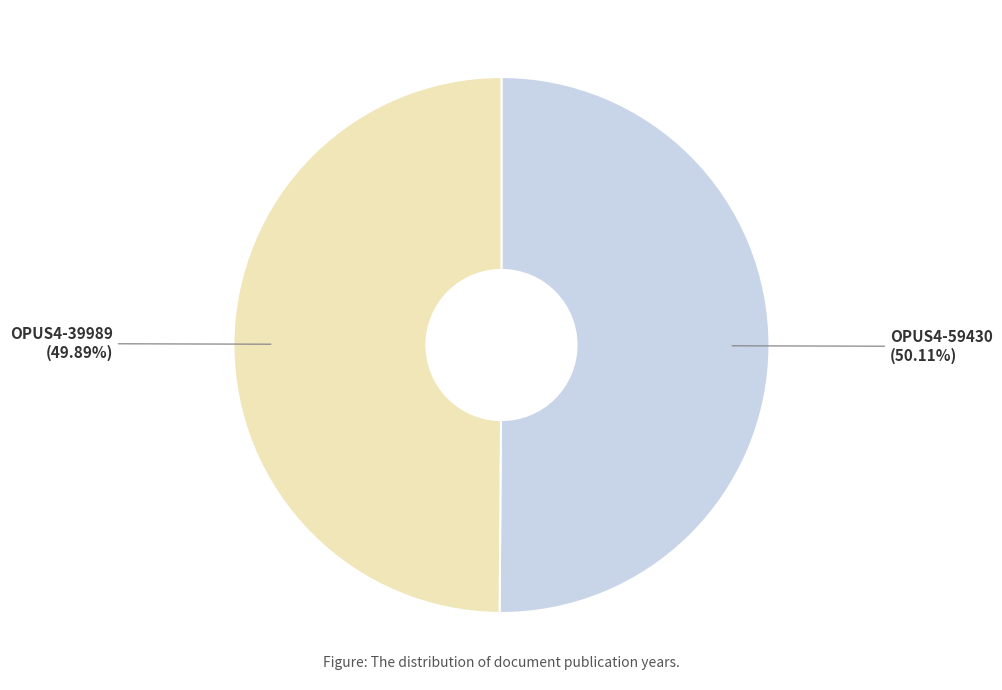

Is there a majority slice in this chart?

Yes